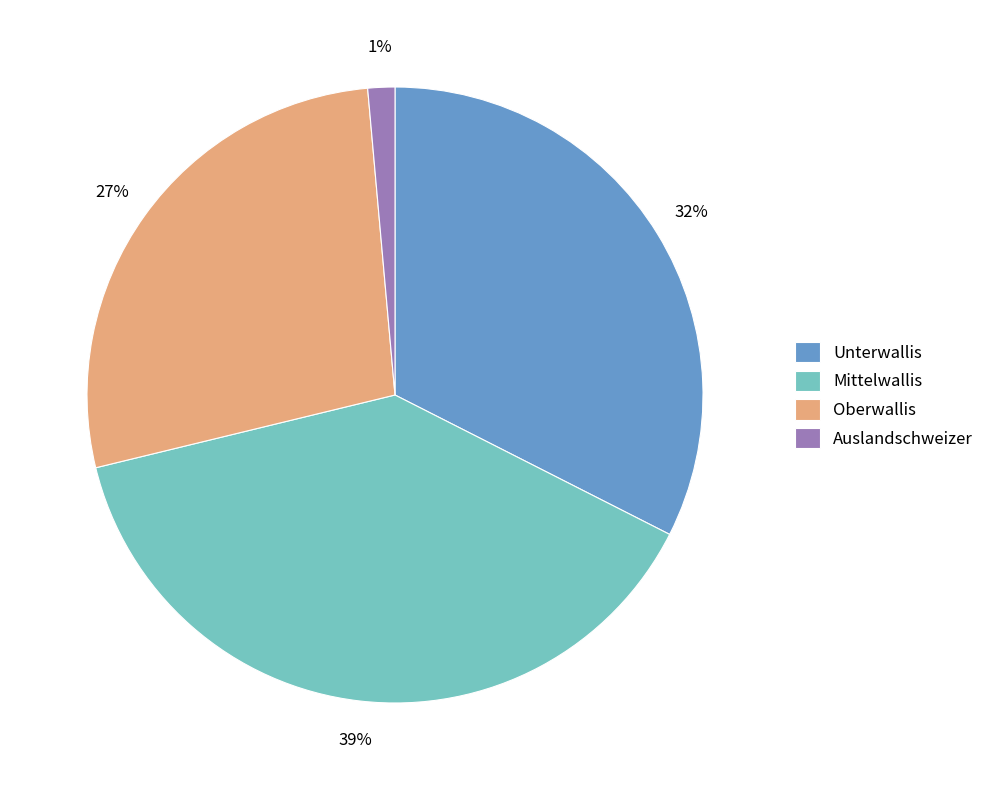

Is it true that Unterwallis is 21% of the pie?

False